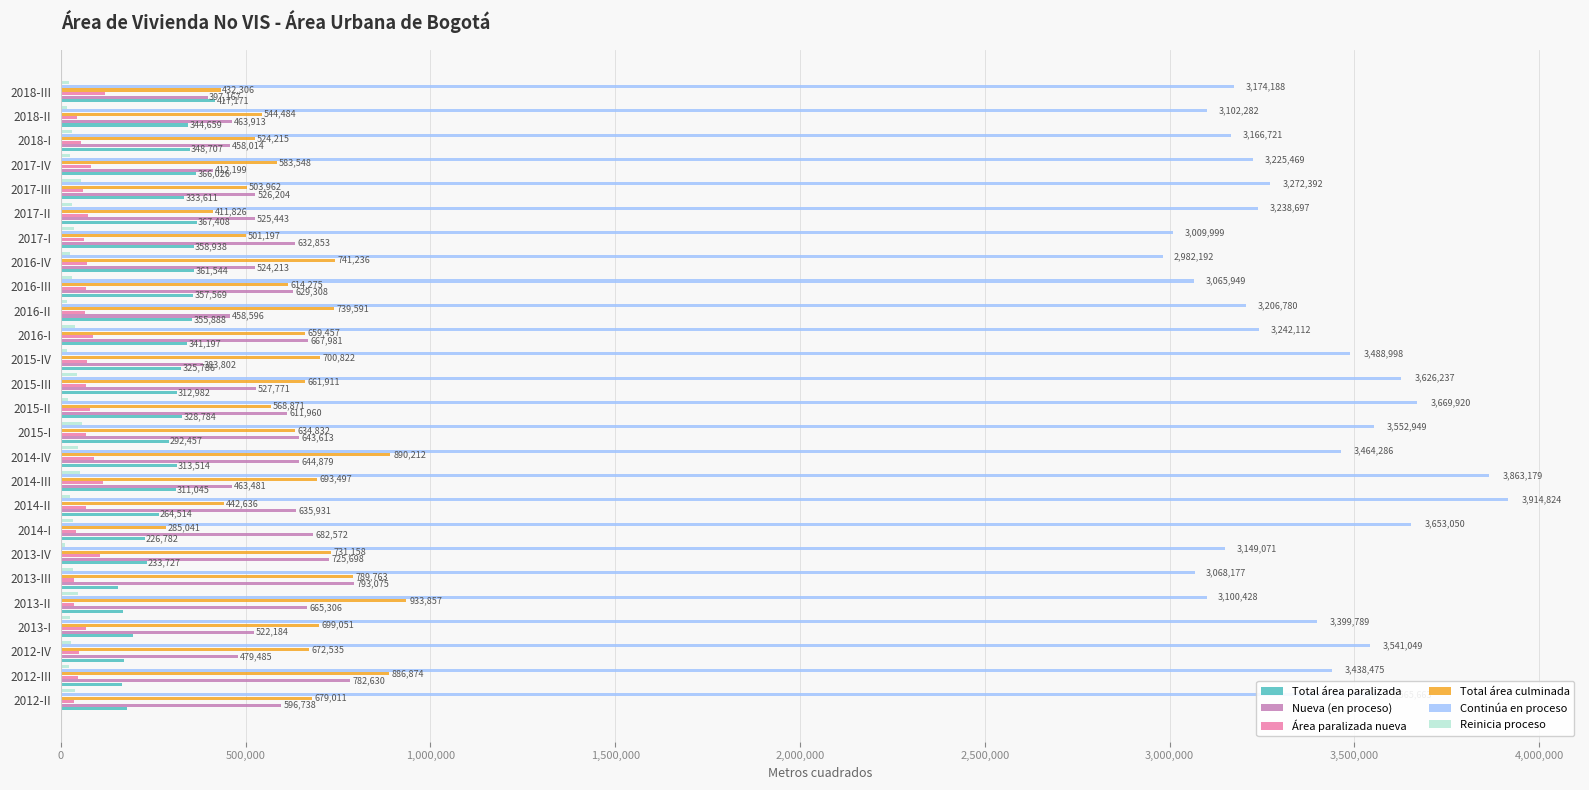

Which series changed the most between 2013-III and 2016-IV?

Nueva (en proceso)